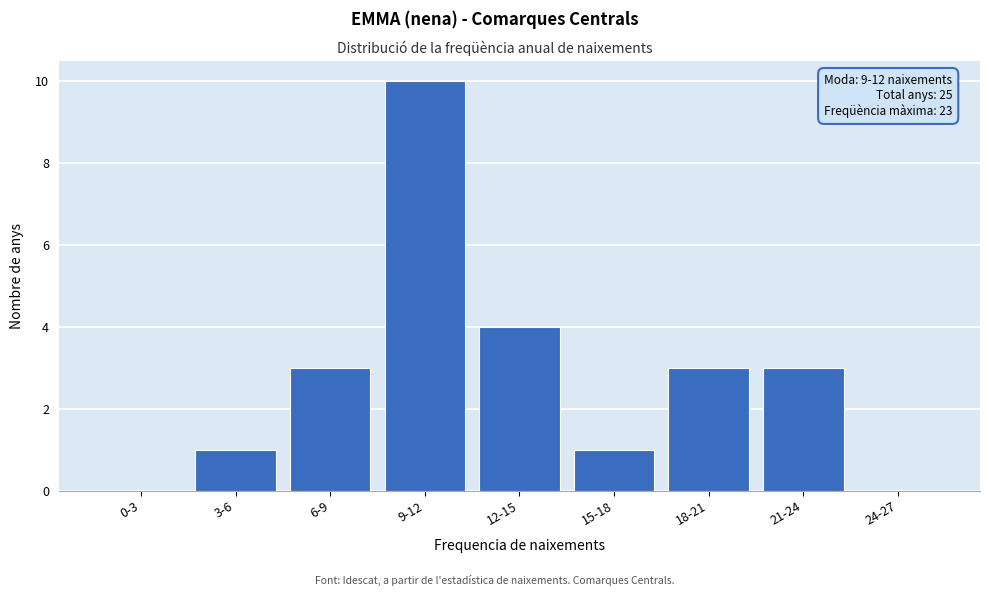

Reading left to right, transcribe all the data shown in this chart.

0-3=0	3-6=1	6-9=3	9-12=10	12-15=4	15-18=1	18-21=3	21-24=3	24-27=0